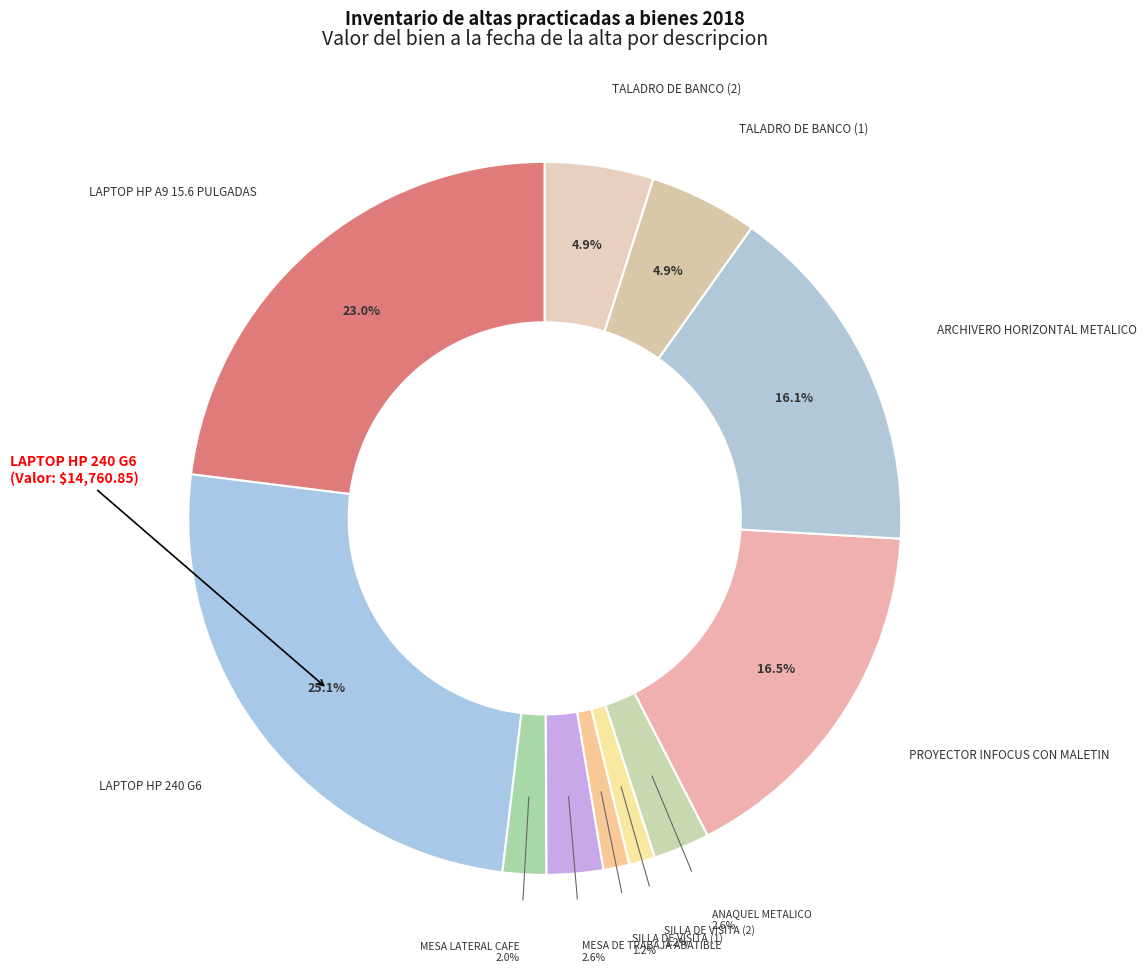

Rank the categories by value from lowest to highest.

SILLA DE VISITA (1), SILLA DE VISITA (2), MESA LATERAL CAFE, ANAQUEL METALICO, MESA DE TRABAJA ABATIBLE, TALADRO DE BANCO (1), TALADRO DE BANCO (2), ARCHIVERO HORIZONTAL METALICO, PROYECTOR INFOCUS CON MALETIN, LAPTOP HP A9 15.6 PULGADAS, LAPTOP HP 240 G6